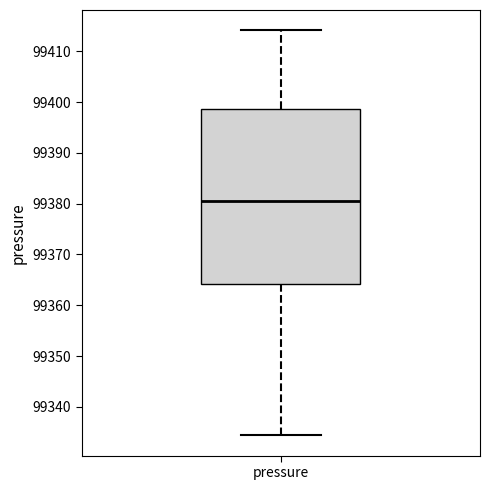

Read this box plot against the y-axis: the position of the median line, the range covered by the box, and the ends of both whiskers. The values are not printed on the chart, so give them approximately, as read against the axis.

median 99381, box 99364 to 99399, whiskers 99334 to 99414